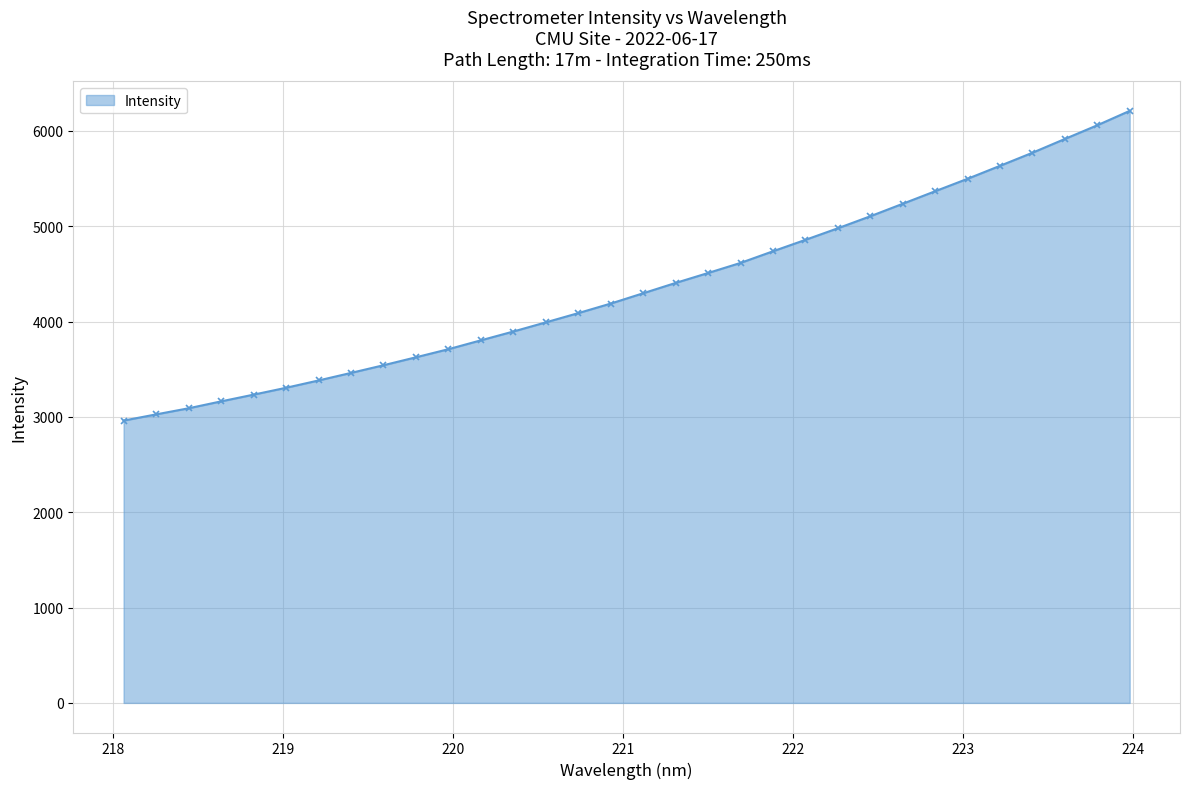

What is the greatest value displayed?

6210.2